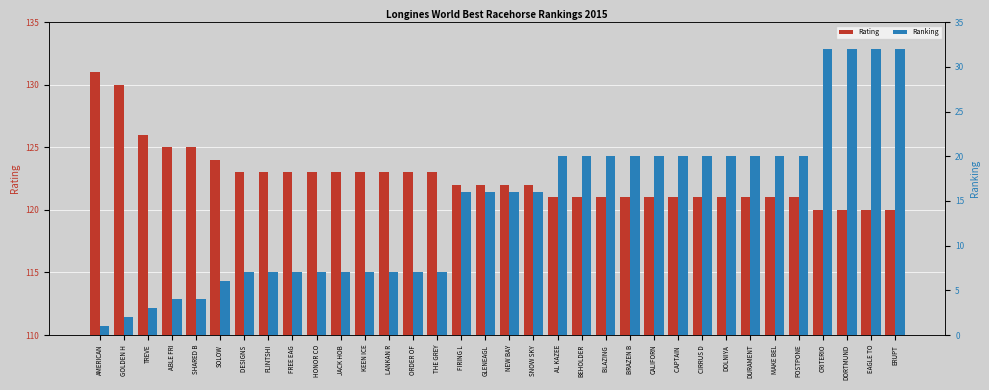

True or false: Ranking has a value of 4 at ABLE FRI.

True